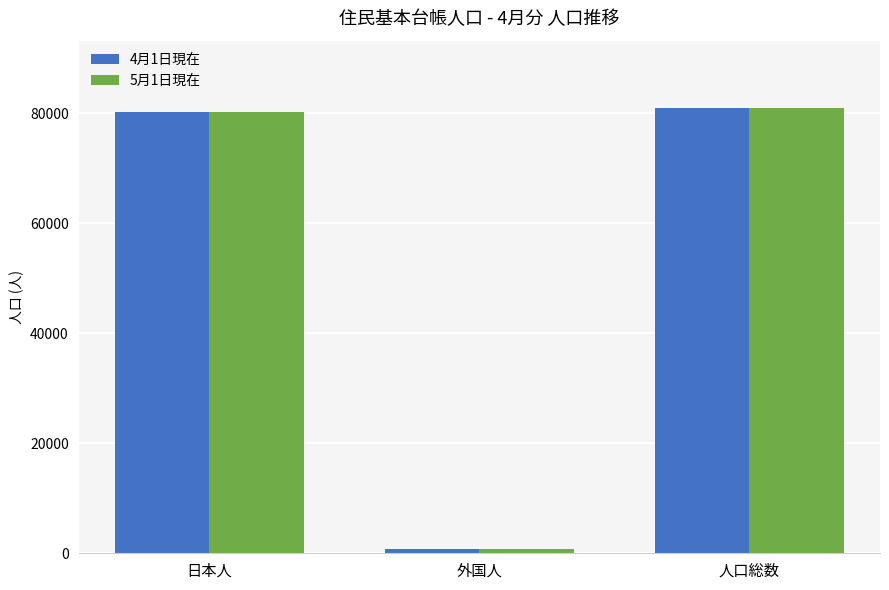

How many data points in 4月1日現在 are less than 80321?

1